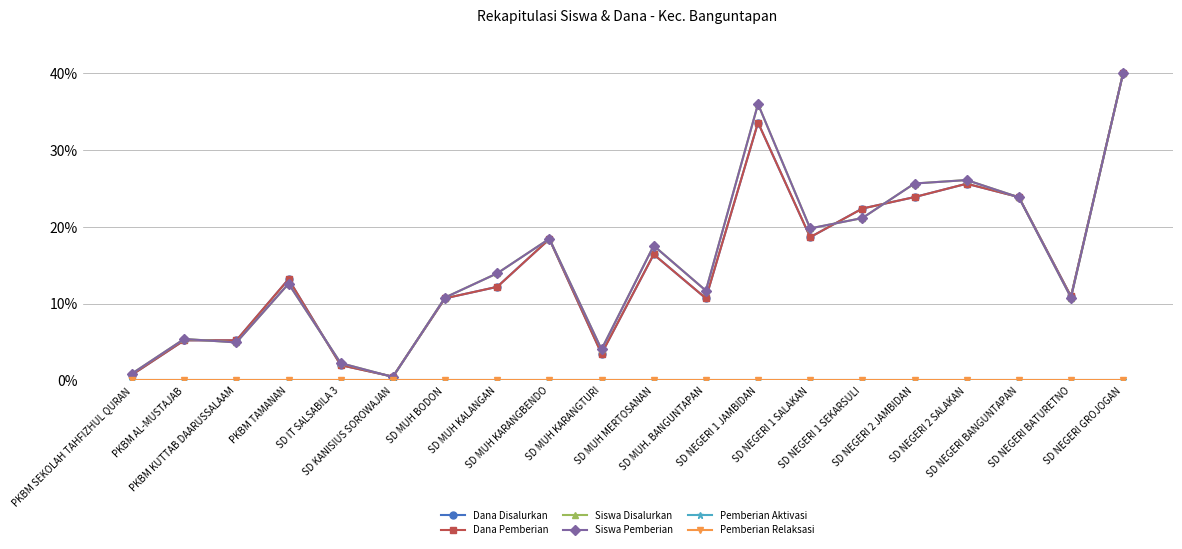

Where is the first local maximum for Siswa Disalurkan?

PKBM AL-MUSTAJAB